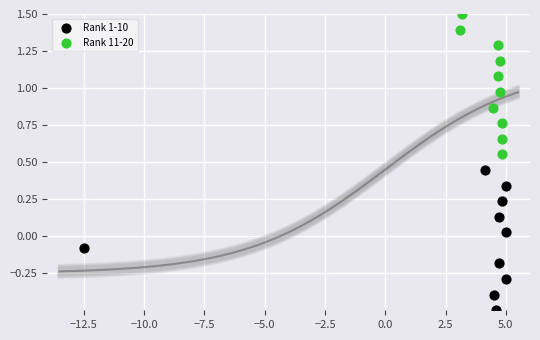

Which series contains the highest Y value?

Rank 11-20